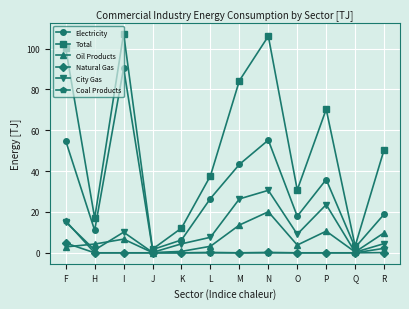

Rank the categories by Total value from highest to lowest.

I, N, F, M, P, R, L, O, H, K, Q, J